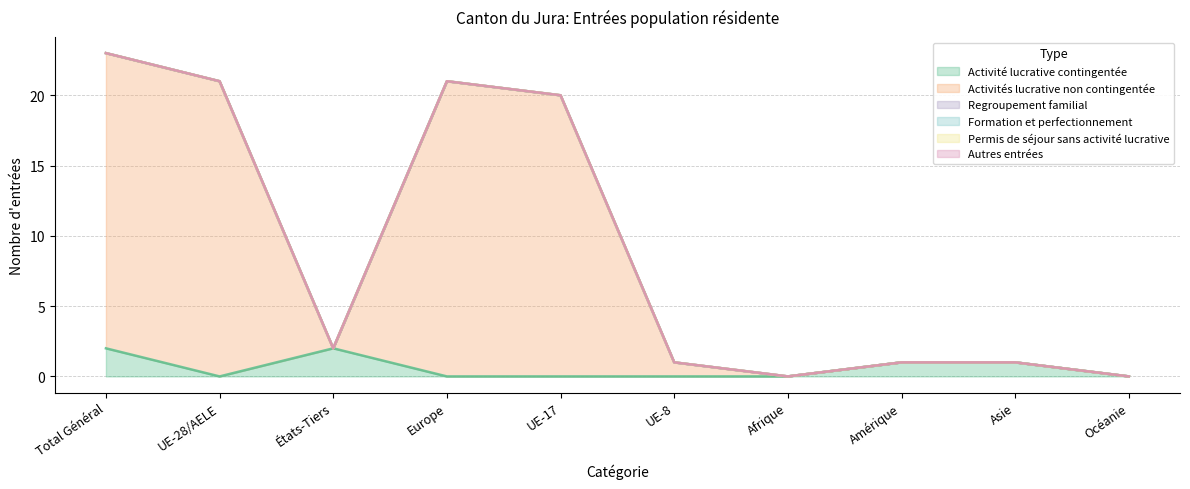

True or false: Permis de séjour sans activité lucrative and Activité lucrative contingentée intersect in this chart.

False